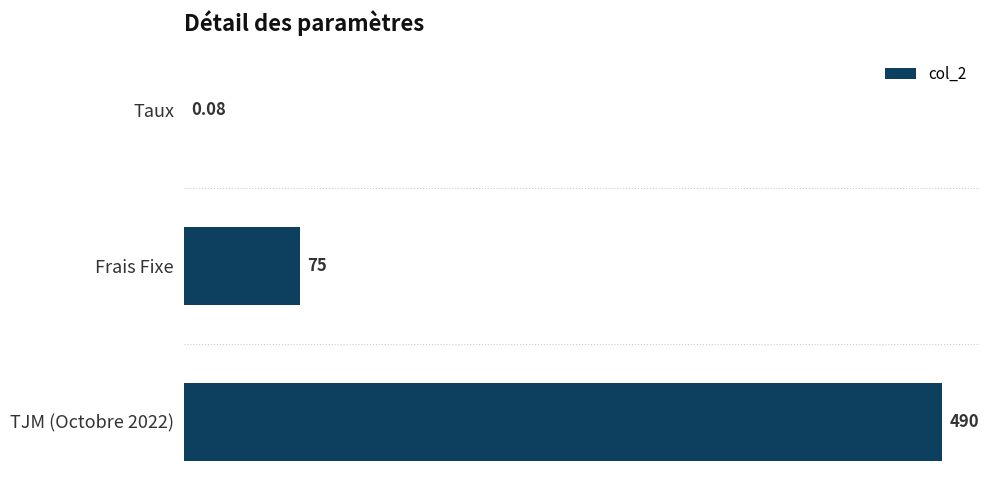

Between TJM (Octobre 2022) and Taux, which is larger?

TJM (Octobre 2022)